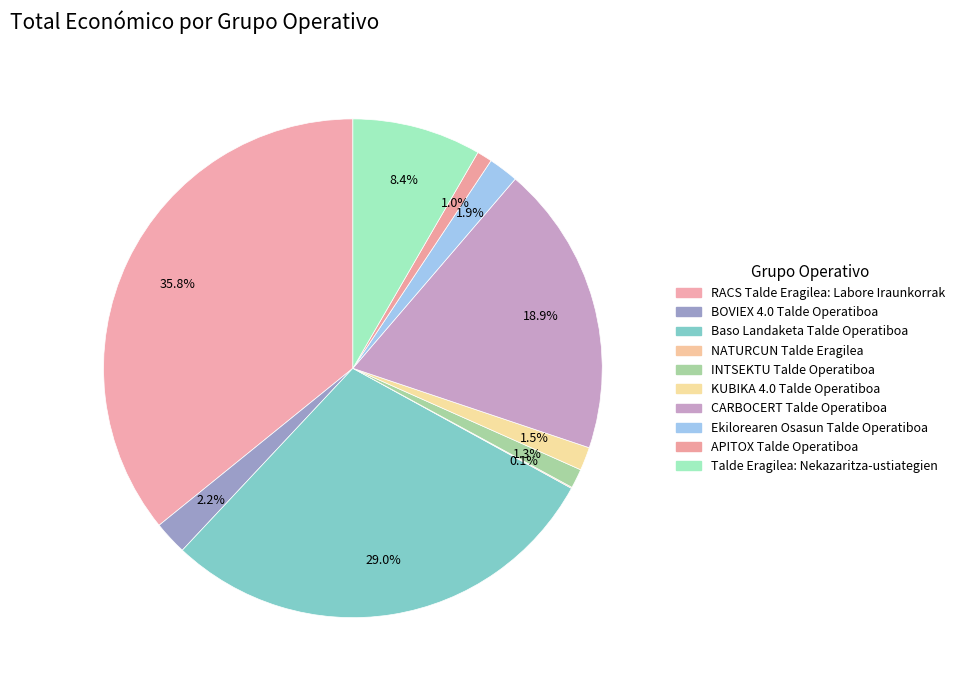

How many slices are in this pie chart?

10